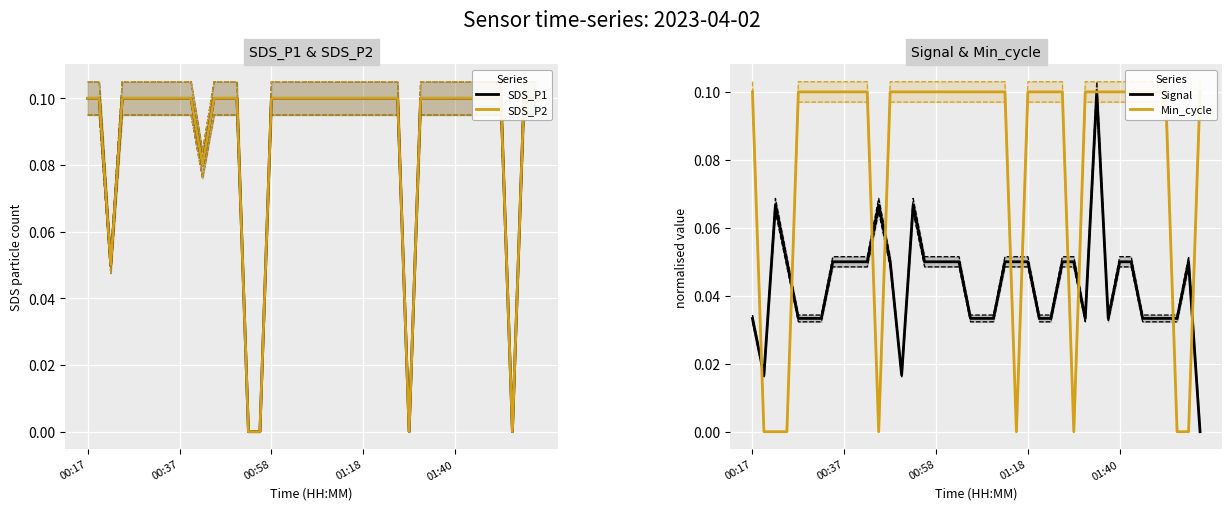

What is the difference between the maximum and minimum values in the SDS_P2 series?

0.1